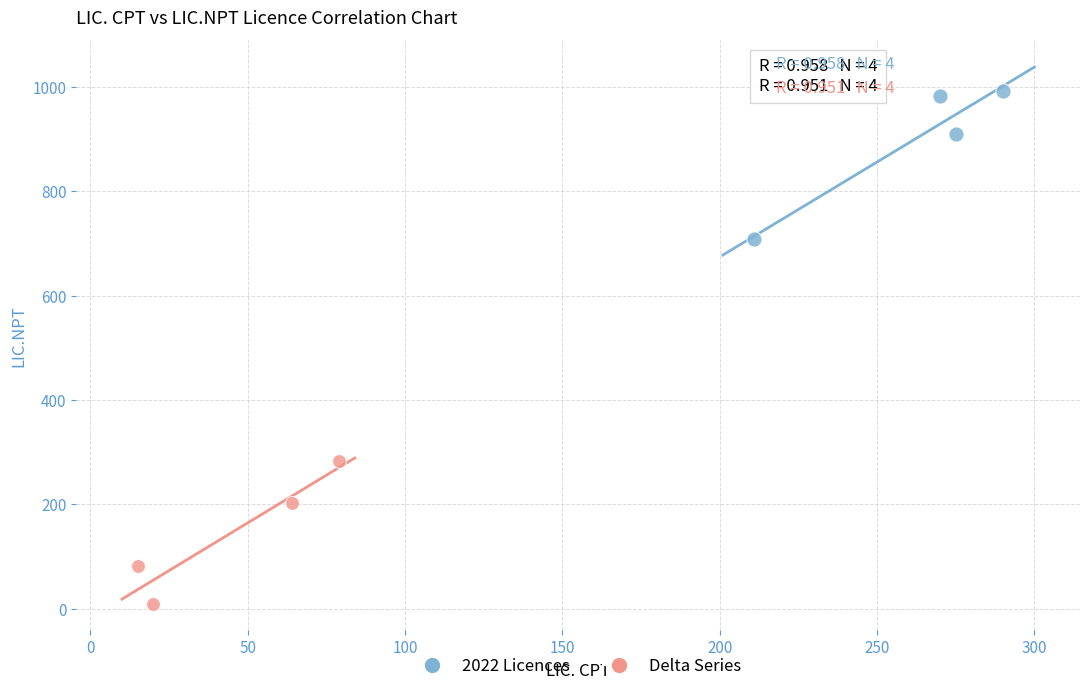

Which series contains the lowest Y value?

Delta Series